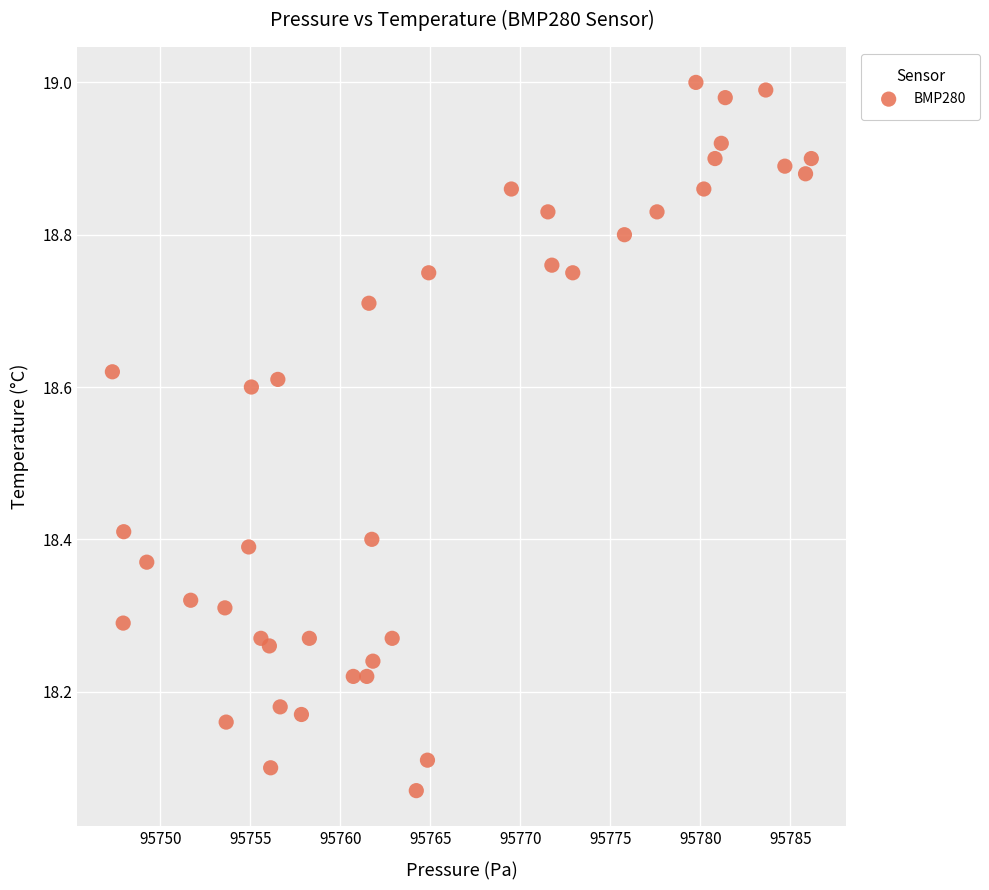

What is the range of Y values (max minus min)?

0.9